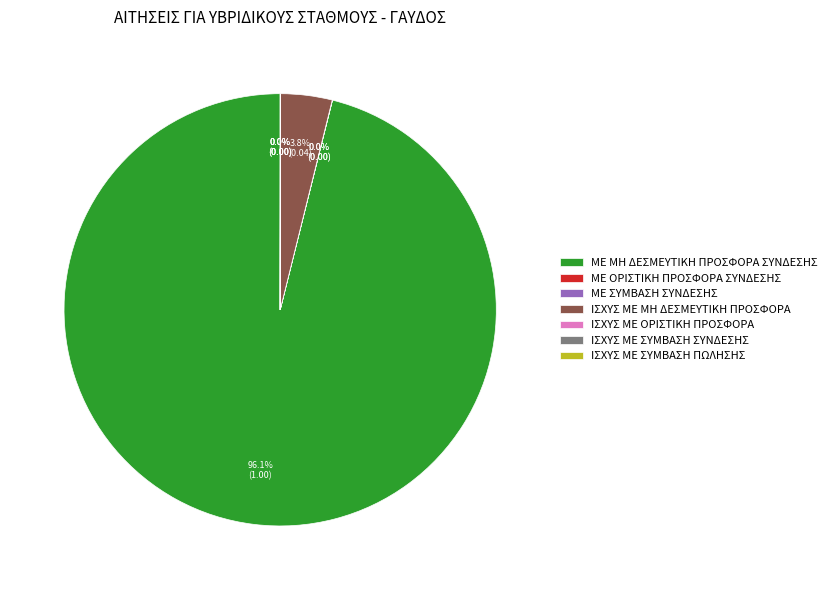

Does ΜΕ ΜΗ ΔΕΣΜΕΥΤΙΚΗ ΠΡΟΣΦΟΡΑ ΣΥΝΔΕΣΗΣ account for over 50% of the chart?

Yes